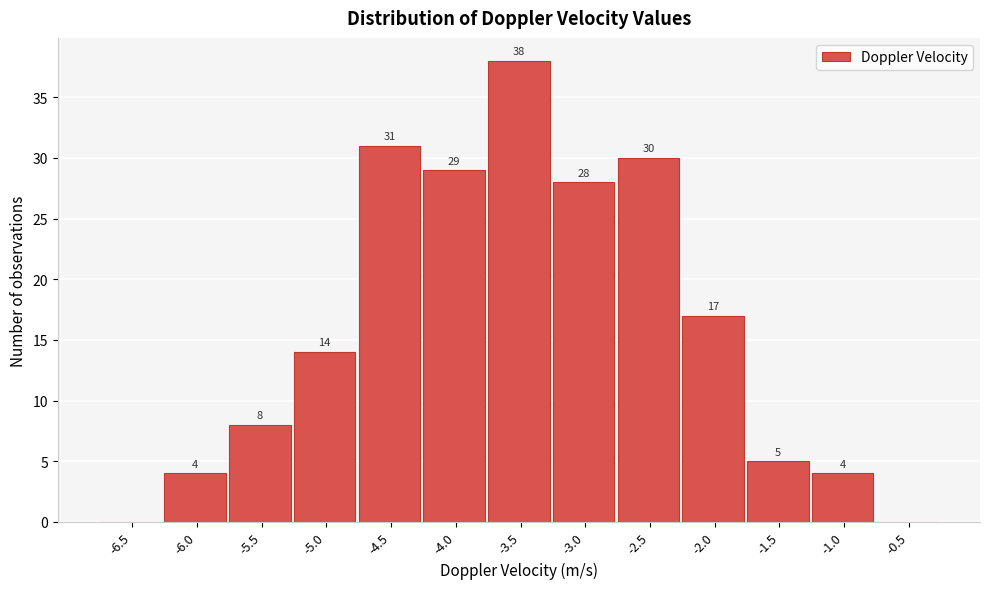

Reading left to right, extract all data points from this chart.

-6.5=0	-6.0=4	-5.5=8	-5.0=14	-4.5=31	-4.0=29	-3.5=38	-3.0=28	-2.5=30	-2.0=17	-1.5=5	-1.0=4	-0.5=0